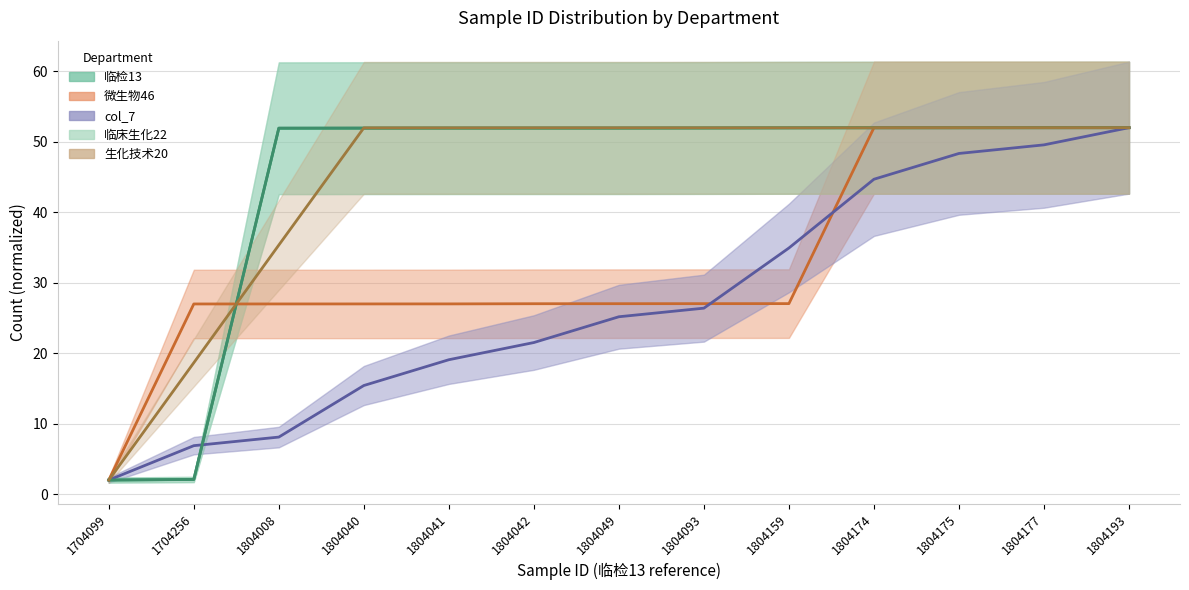

True or false: 生化技术20 has more than 0 interior local peaks.

False